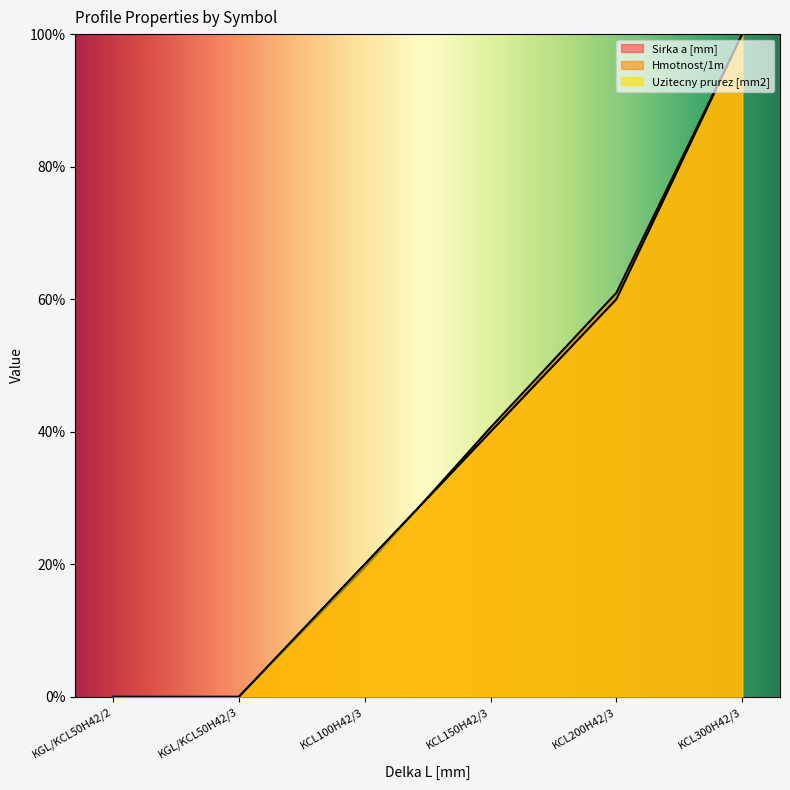

Rank the series at KGL/KCL50H42/2 from lowest to highest value.

Sirka a [mm], Hmotnost/1m, Uzitecny prurez [mm2]